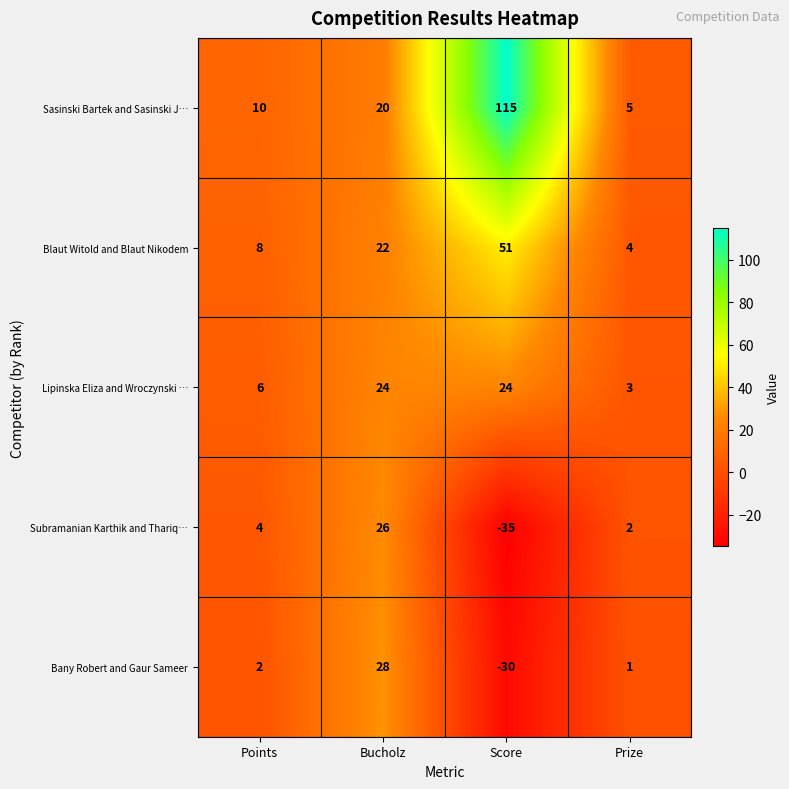

Which series has the largest total across all categories?

Sasinski Bartek and Sasinski J…